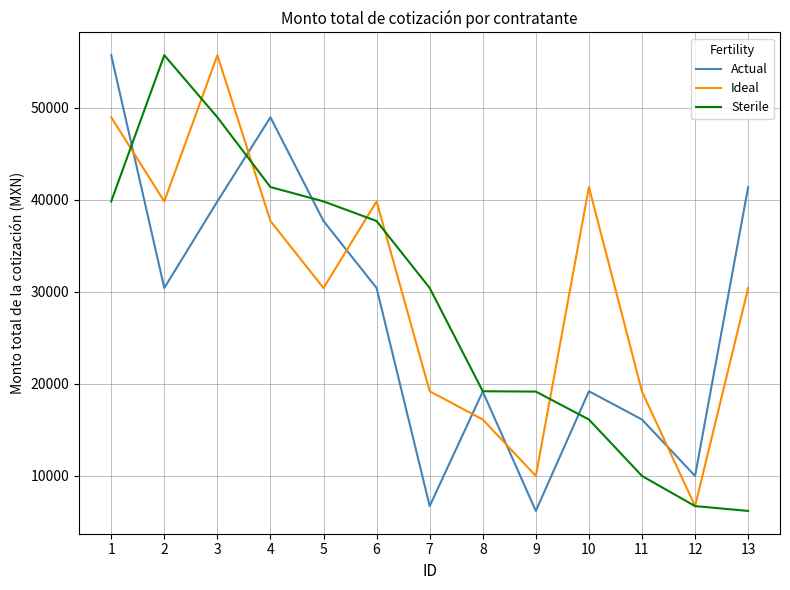

Rank the series at 7 from highest to lowest value.

Sterile, Ideal, Actual